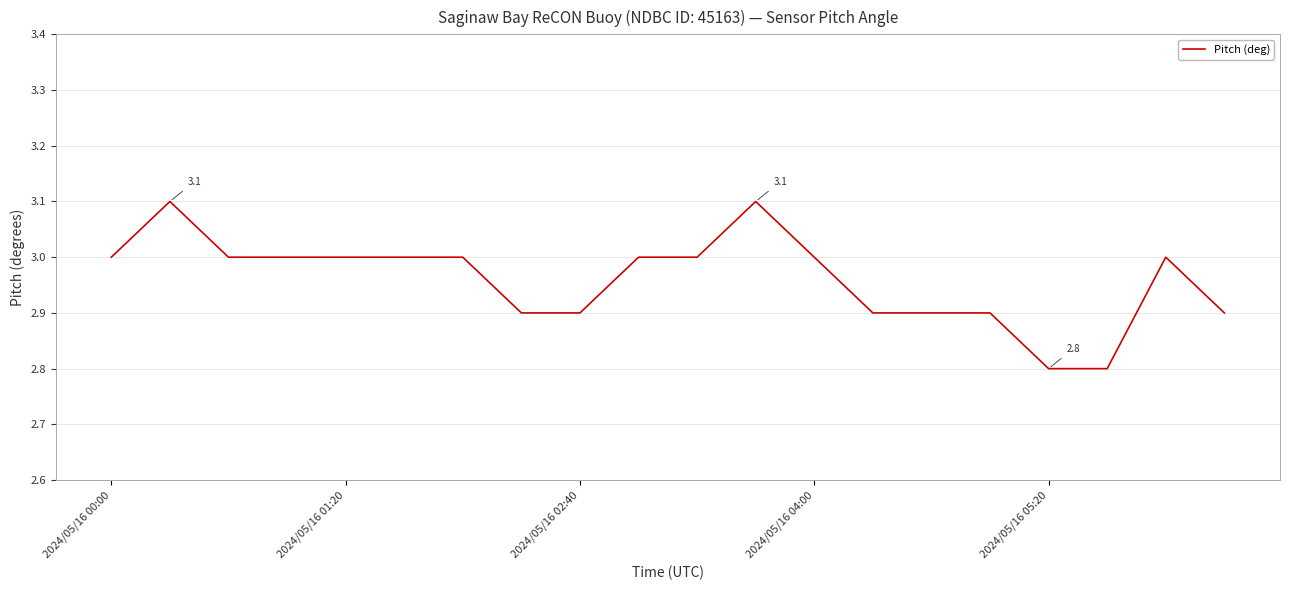

What is the smallest value displayed?

2.8